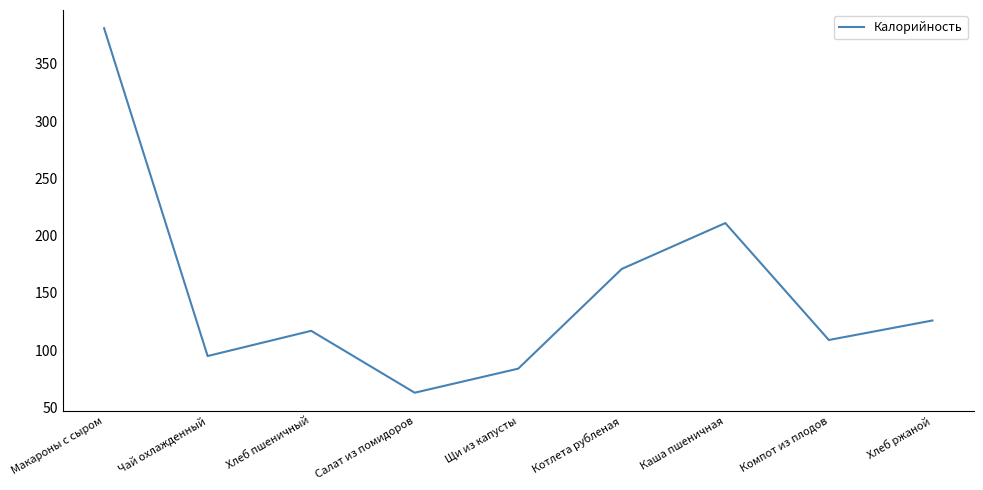

What is the difference between the values at Компот из плодов and Хлеб ржаной?

17